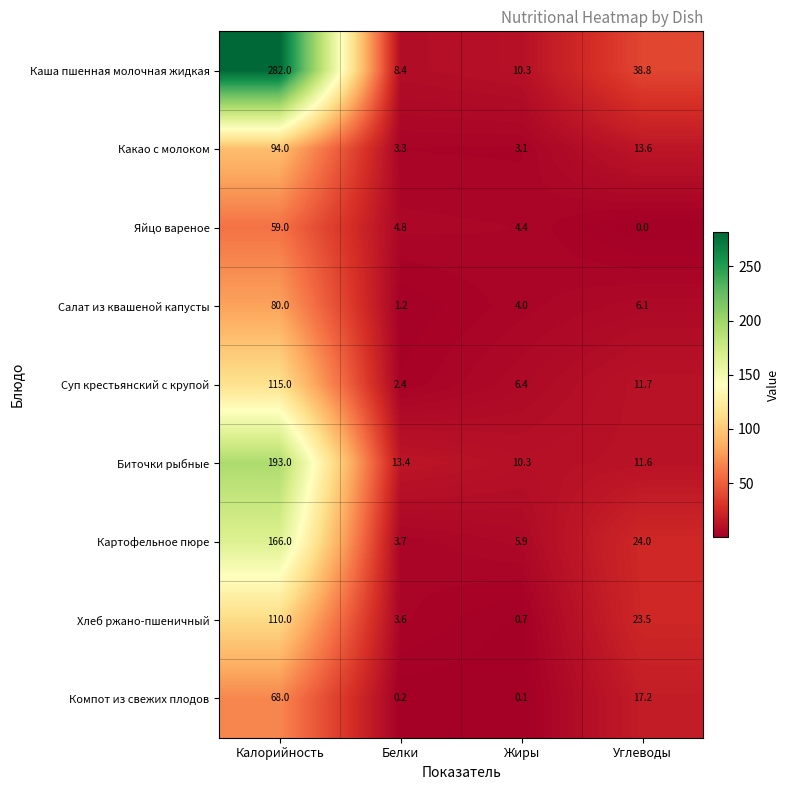

What is the total value across all series at Жиры?

45.2